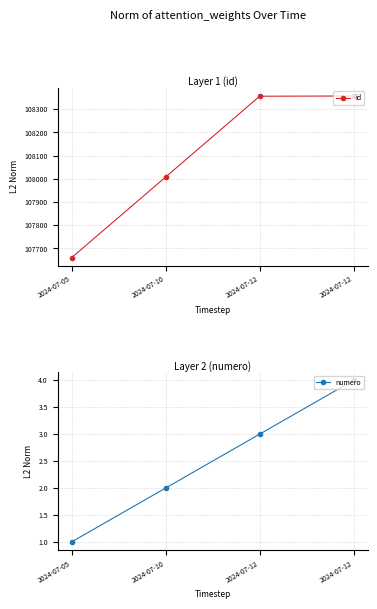

The value of numero at 2024-07-10 is 1. True or false?

False